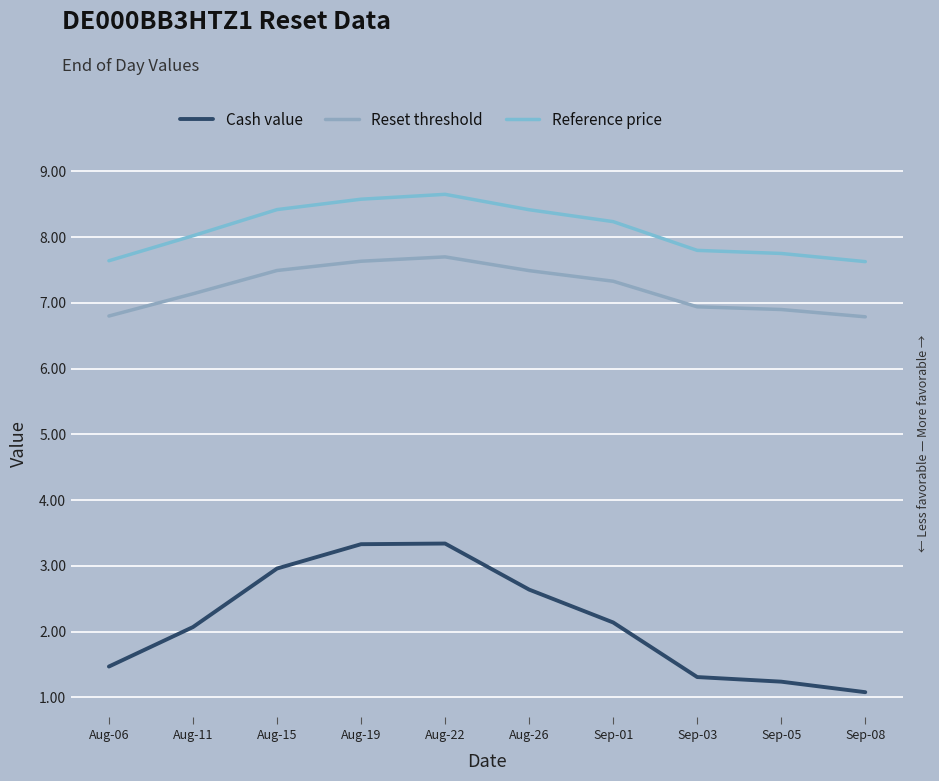

Reading left to right, list all the values displayed in this chart.

Cash value: 1.5	2.1	3.0	3.3	3.3	2.6	2.1	1.3	1.2	1.1
Reset threshold: 6.8	7.1	7.5	7.6	7.7	7.5	7.3	6.9	6.9	6.8
Reference price: 7.6	8.0	8.4	8.6	8.6	8.4	8.2	7.8	7.8	7.6